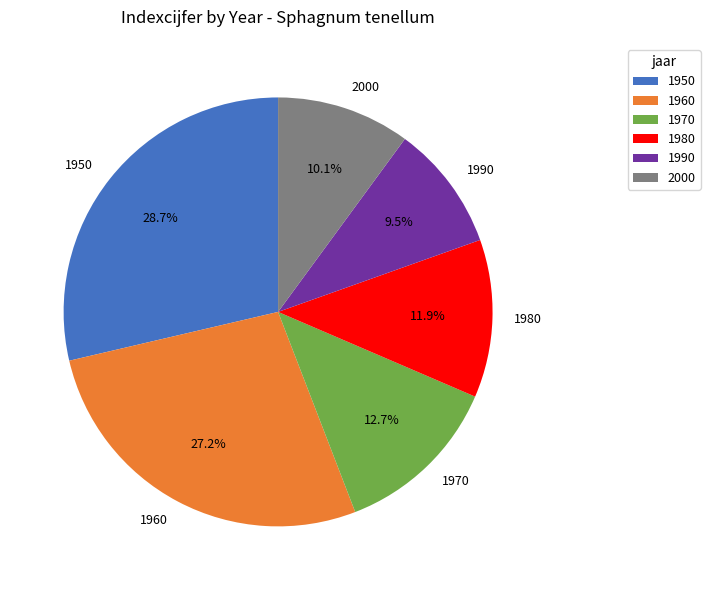

What is the ratio of the value at 1980 to the value at 1990?

1.3